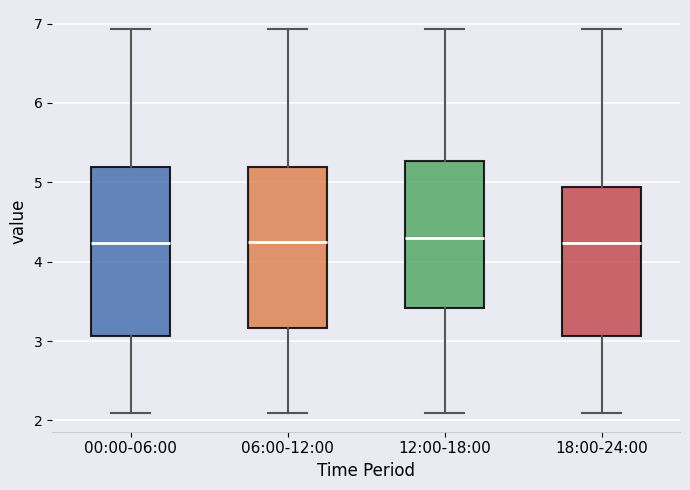

Where is the lower edge of the box for 12:00-18:00 on the y-axis? The values are not printed on the chart, so give them approximately, as read against the axis.

3.4